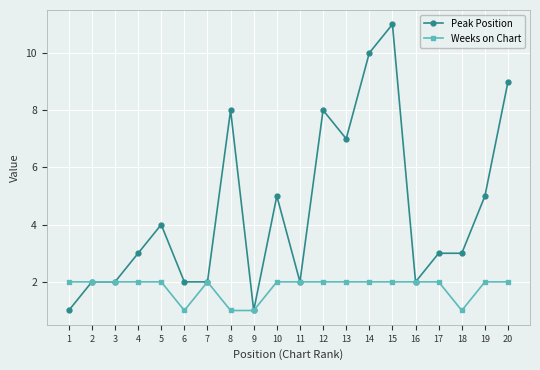

True or false: Peak Position has a value of 1 at 9.

True